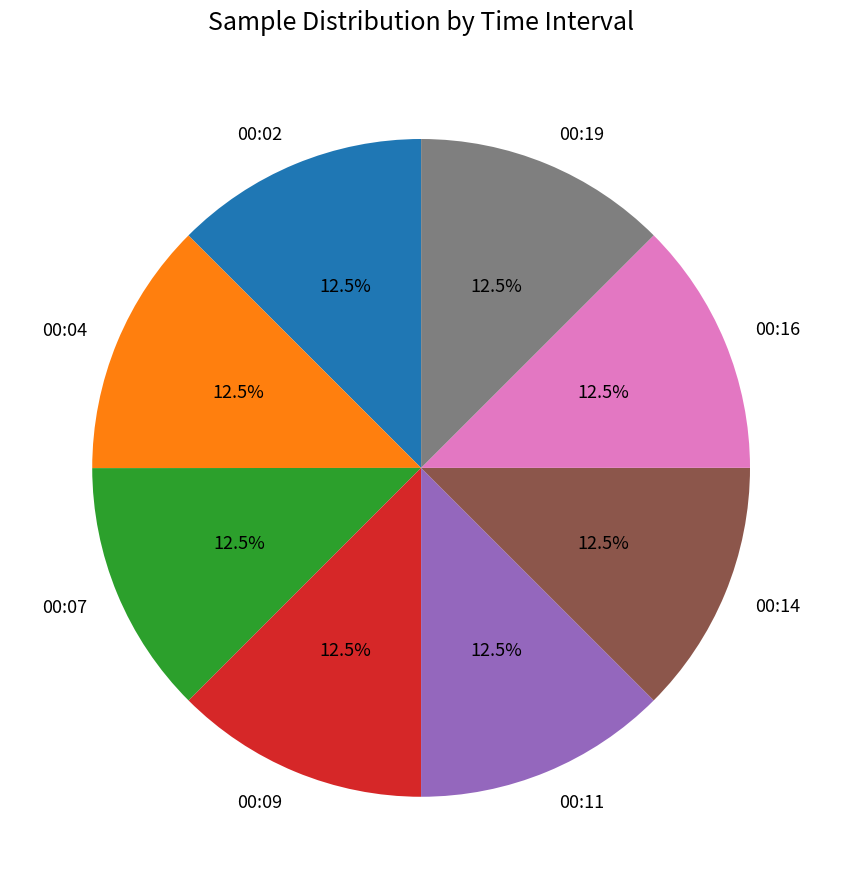

How many segments does this pie chart have?

8